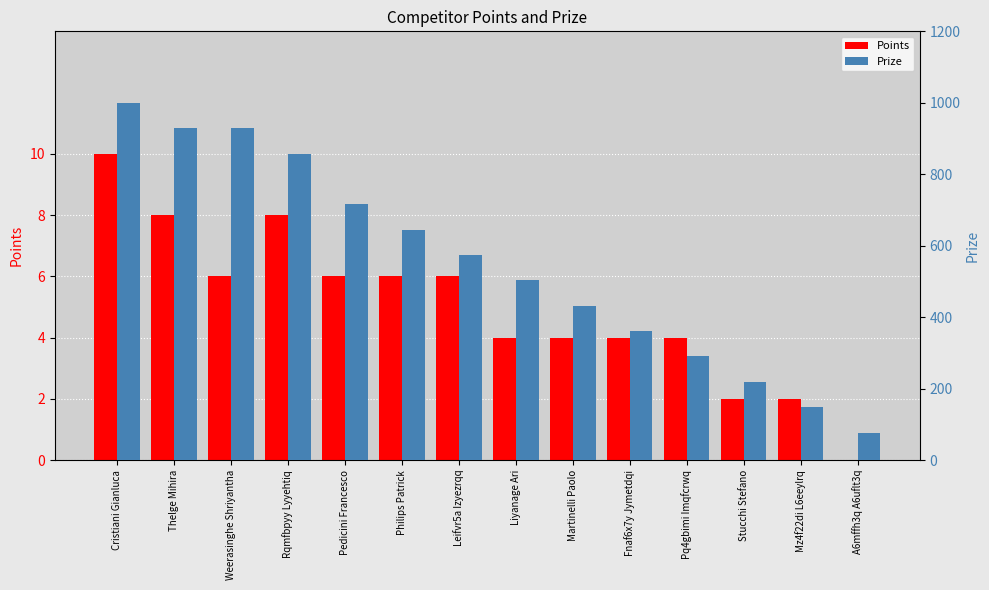

What is the label of the 8th bar from the left?

Liyanage Ari